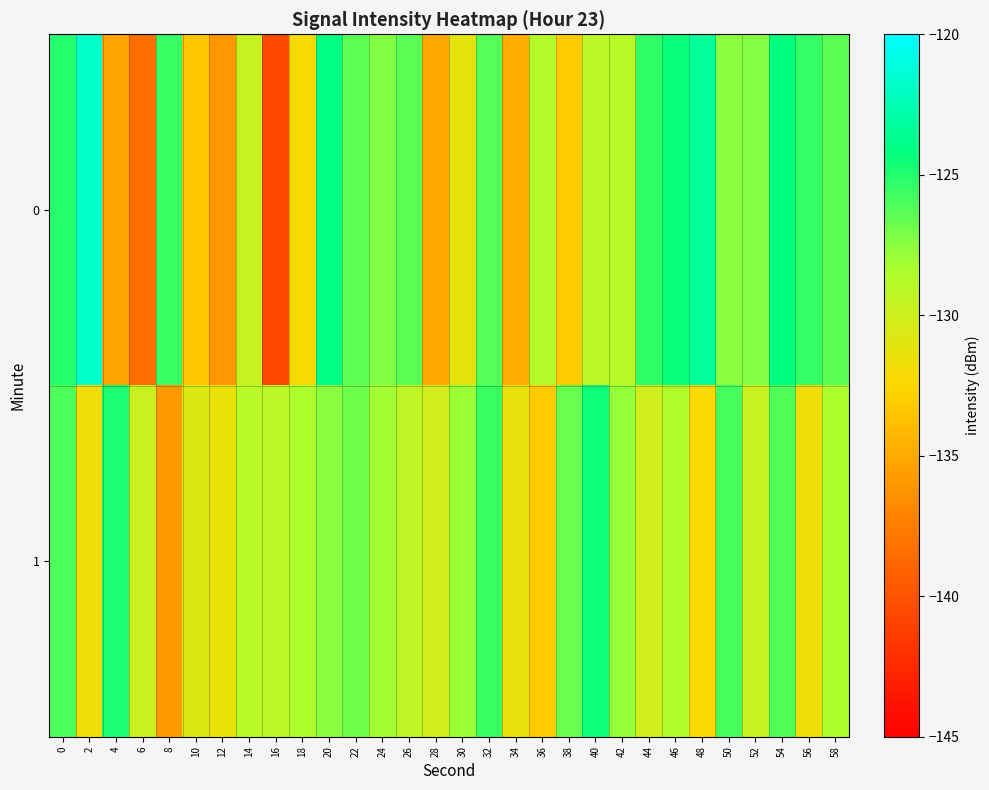

What is the spread (max minus min) of values at 26?

3.0